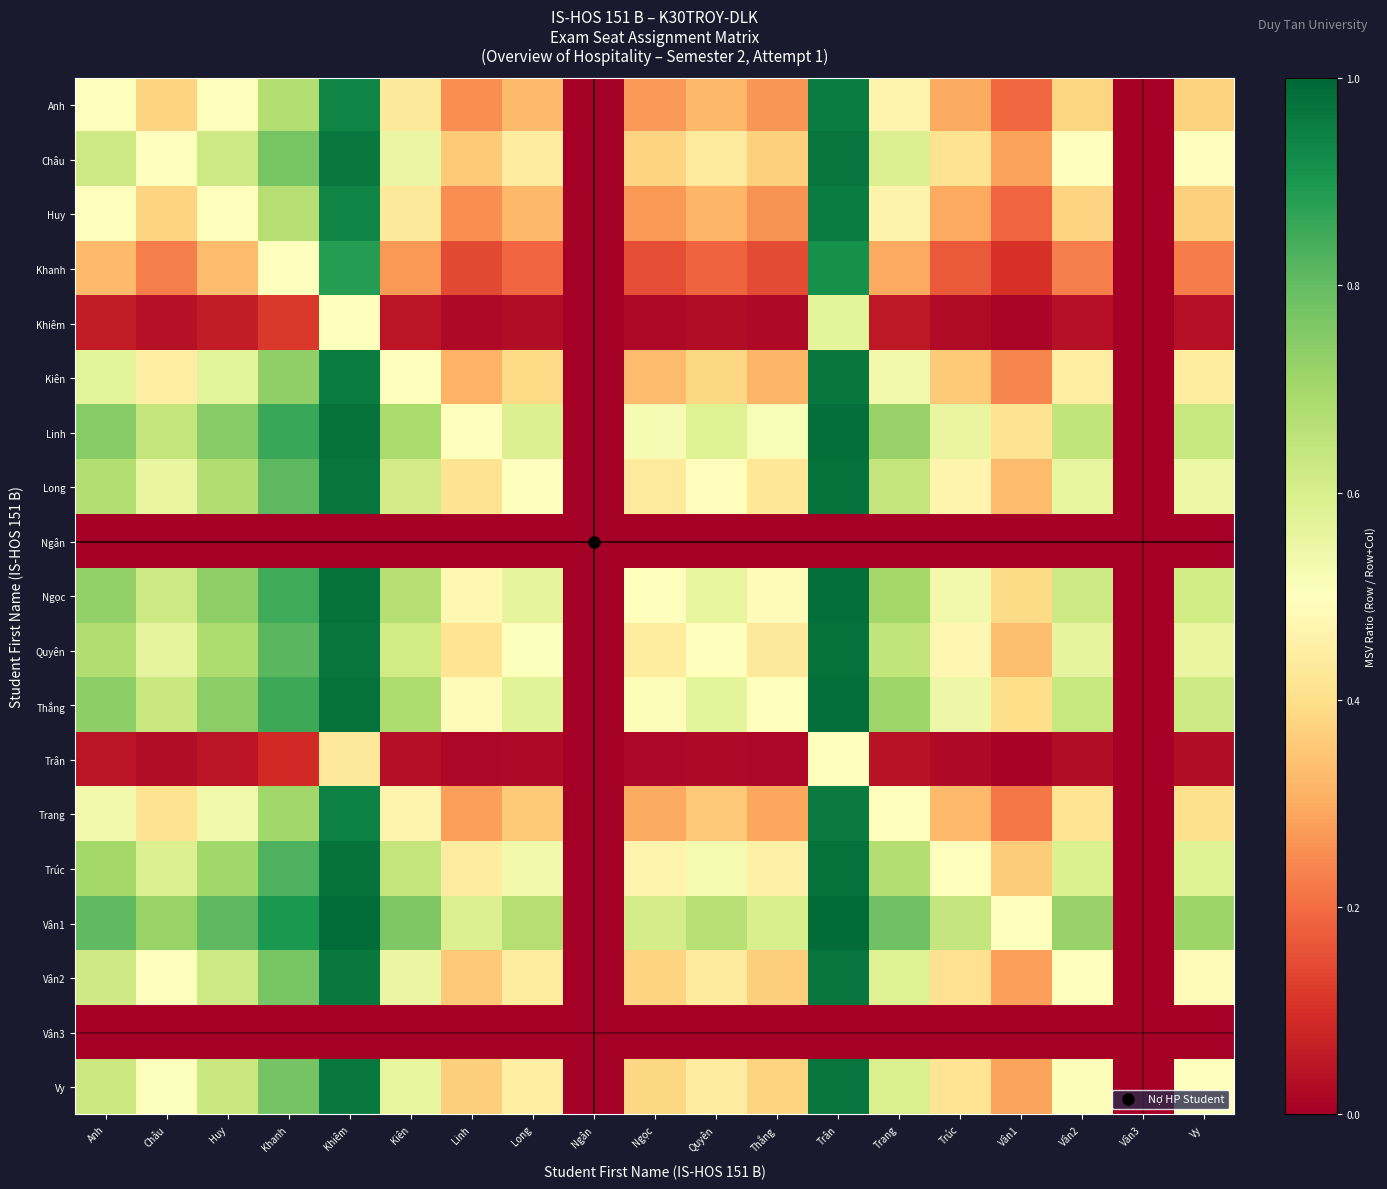

At Châu, list the series in order from largest to smallest.

Vân1, Linh, Thắng, Ngọc, Trúc, Quyên, Long, Vy, Châu, Vân2, Kiên, Trang, Anh, Huy, Khanh, Khiêm, Trân, Ngân, Vân3